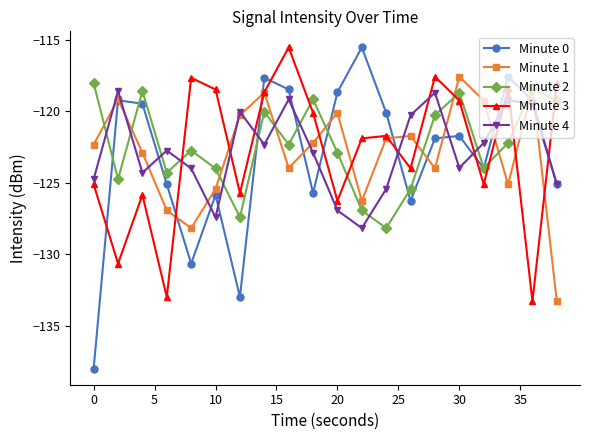

What is the difference between the maximum and second lowest values in the Minute 3 series?

17.5